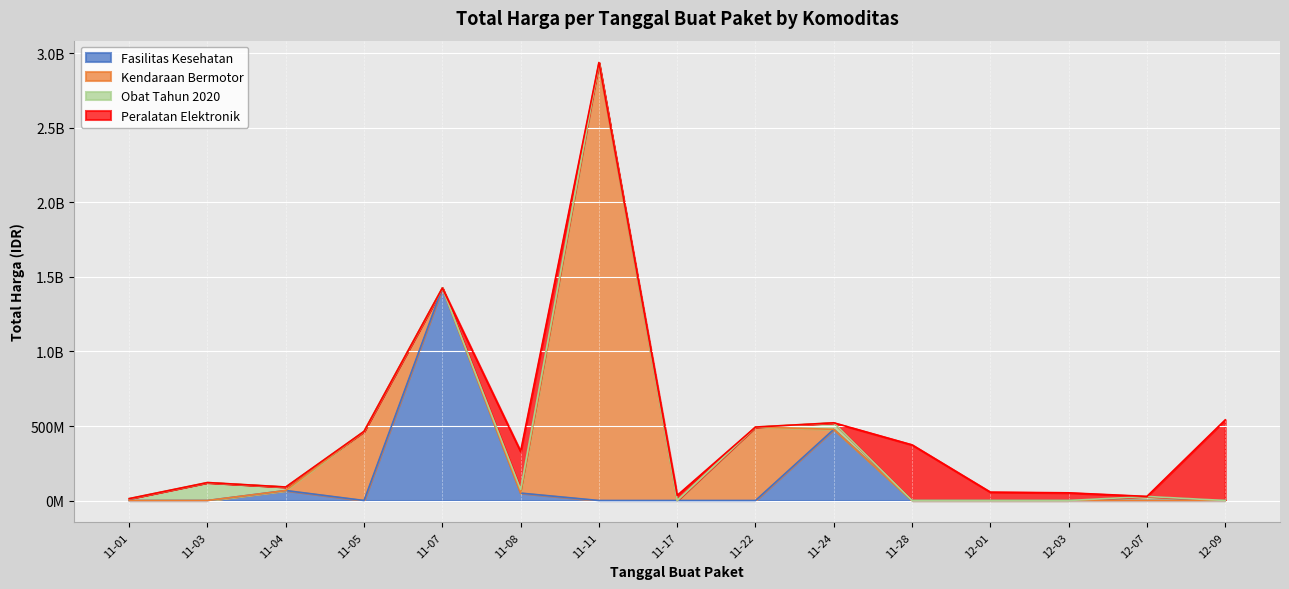

Where is the data nearest to the value 1446100000?

2021-11-07